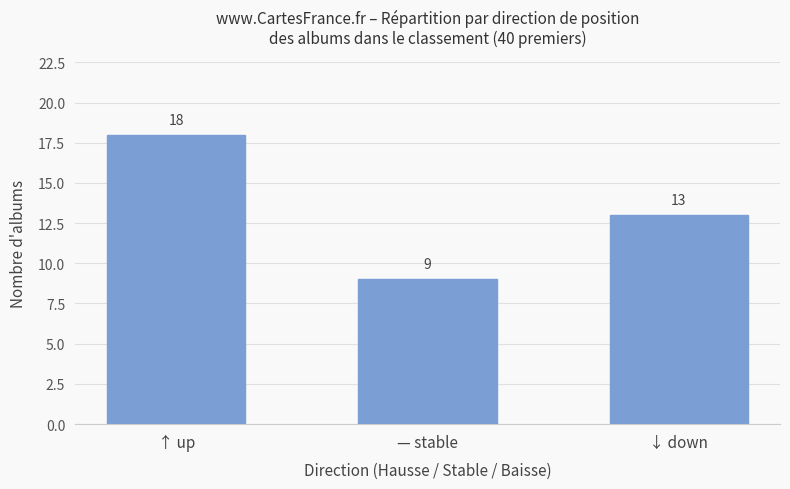

At which label does the data first exceed 13?

↑ up